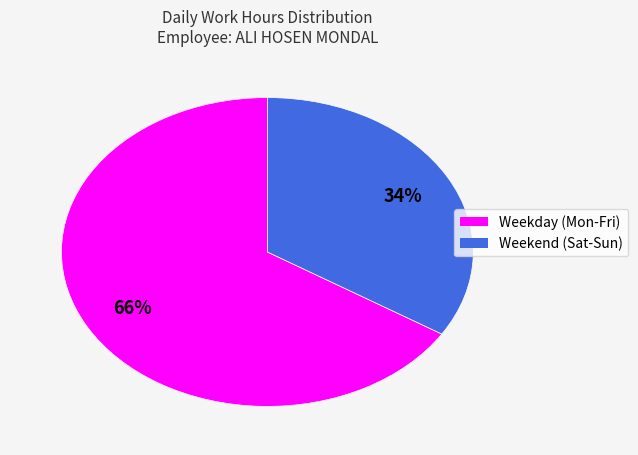

To the nearest percent, what is the difference between the largest and smallest slice percentages?

32%